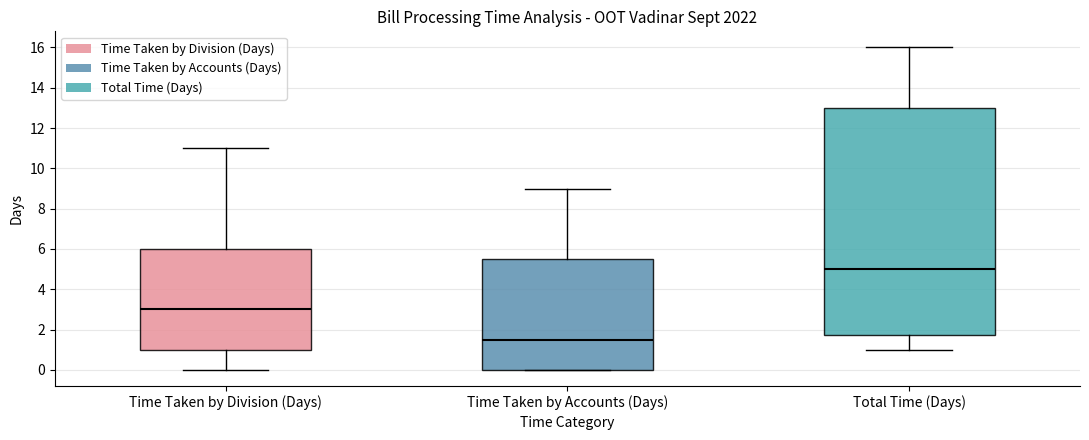

Reading left to right, transcribe this box plot: for each box, give where its median line is, the range the box spans, and where its two whiskers end, as read against the y-axis. The values are not printed on the chart, so give them approximately, as read against the axis.

Time Taken by Division (Days): median 3.0, box 1.0 to 6.0, whiskers 0.0 to 11.0
Time Taken by Accounts (Days): median 1.6, box 0.0 to 5.6, whiskers 0.0 to 9.0
Total Time (Days): median 5.0, box 1.8 to 13.0, whiskers 1.0 to 16.0